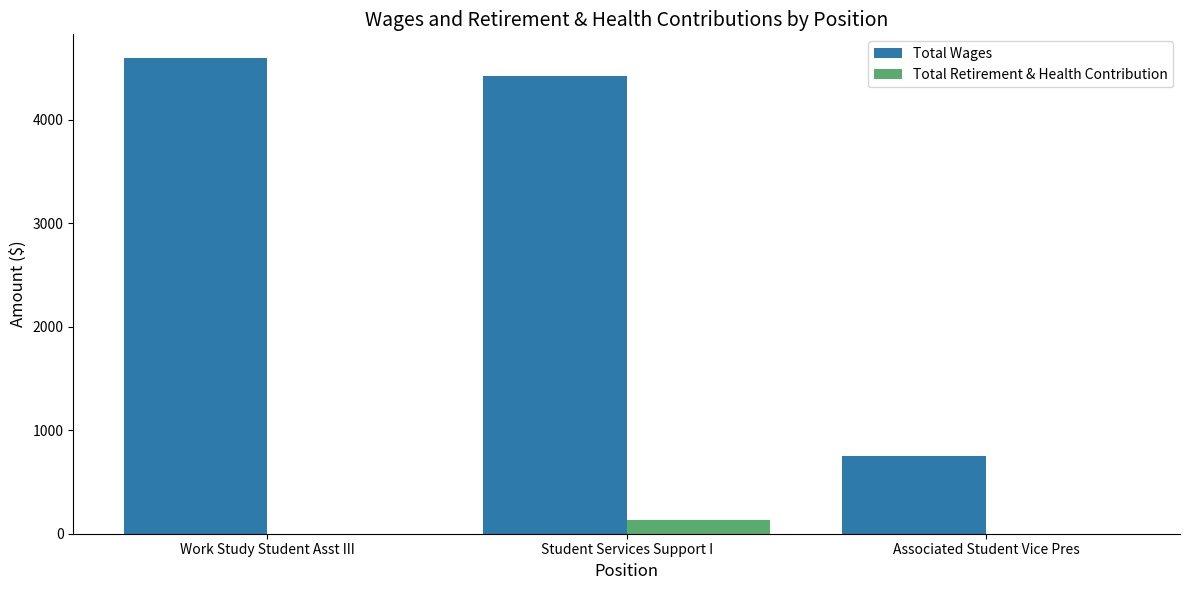

How many groups of bars are there?

3